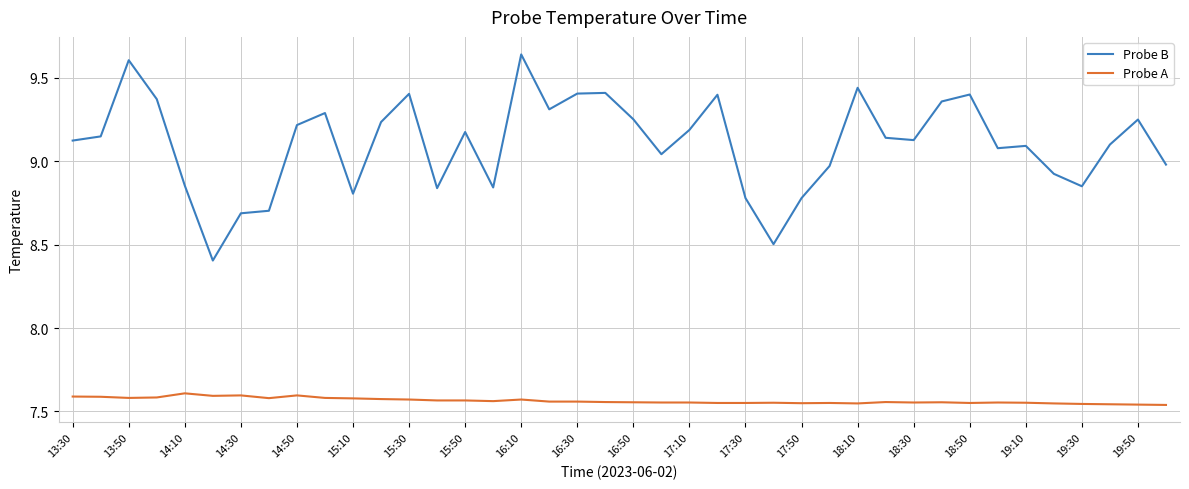

What is the difference between the second highest and minimum values in the Probe A series?

0.1